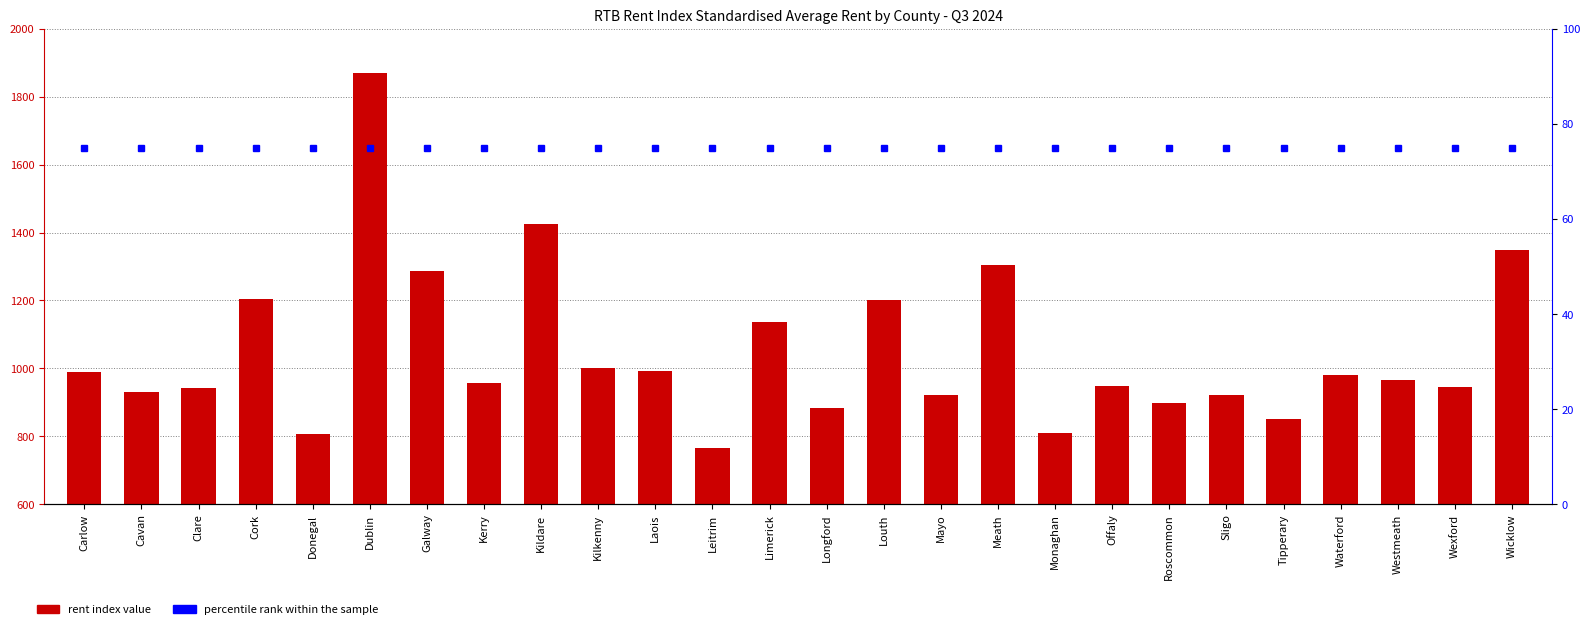

At which label does percentile rank within the sample reach its minimum?

Carlow